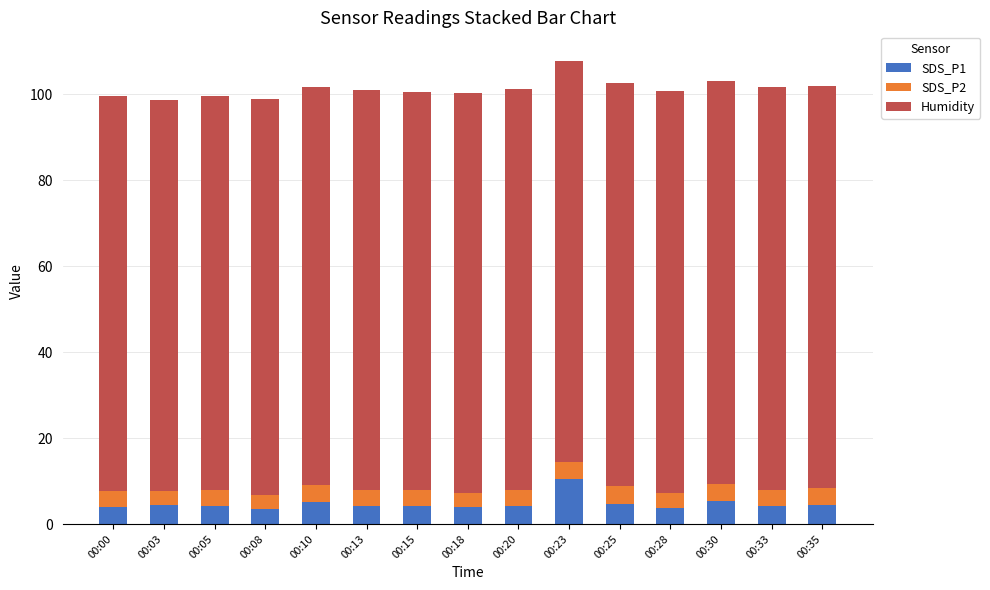

Is it true that SDS_P1 equals 4.3 at 00:15?

True